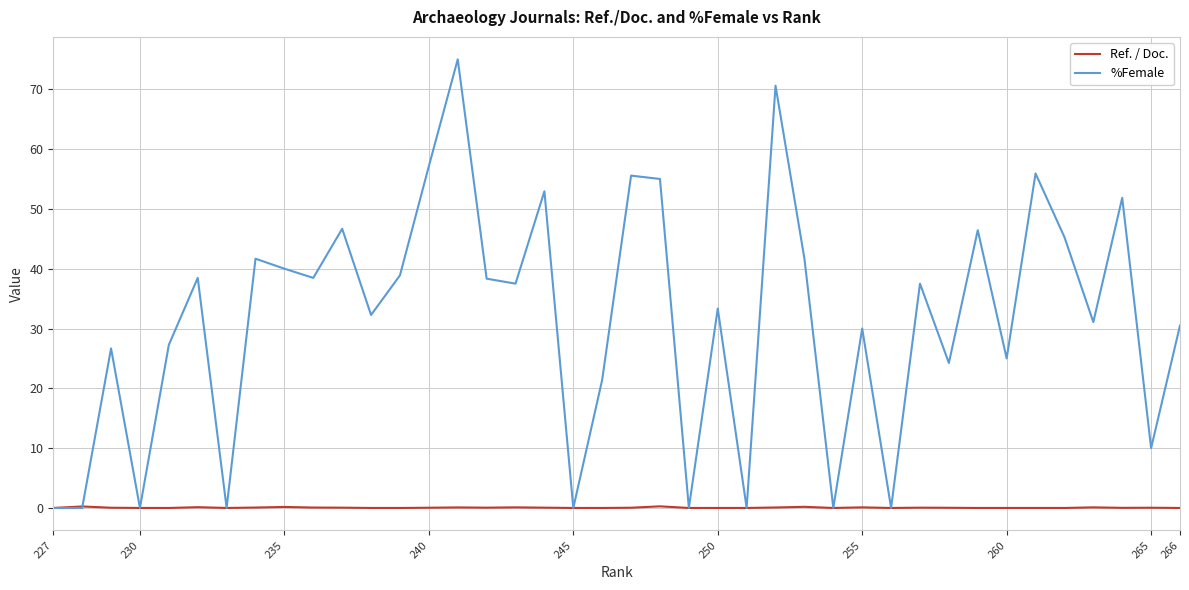

At how many categories does at least one series exceed 49?

8